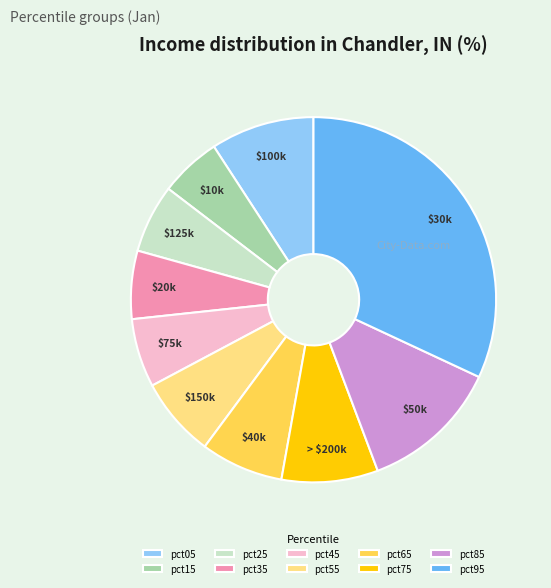

True or false: pct05 accounts for 21% of the total.

False